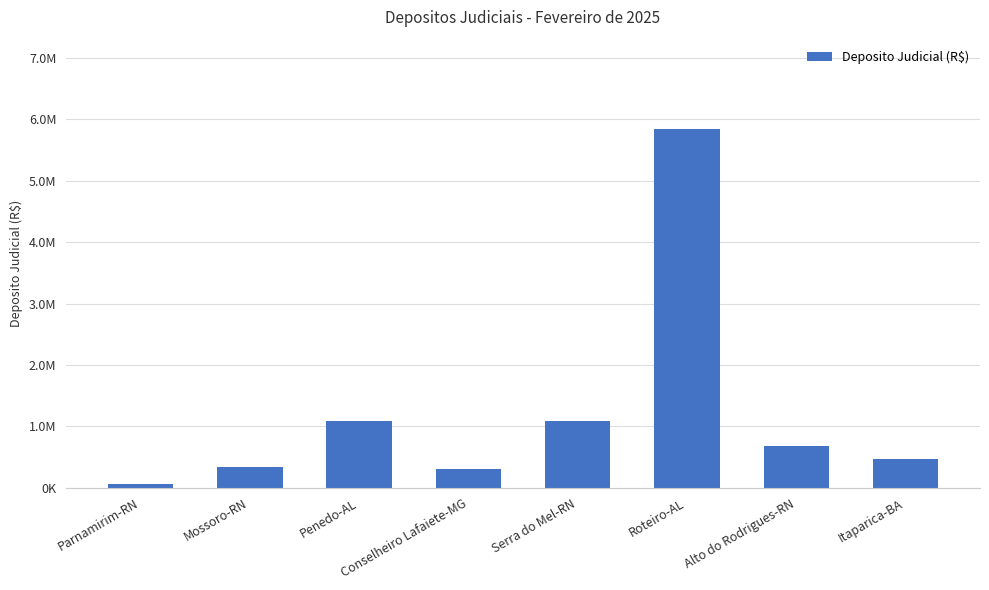

At which label does the data first exceed 680632?

Penedo-AL